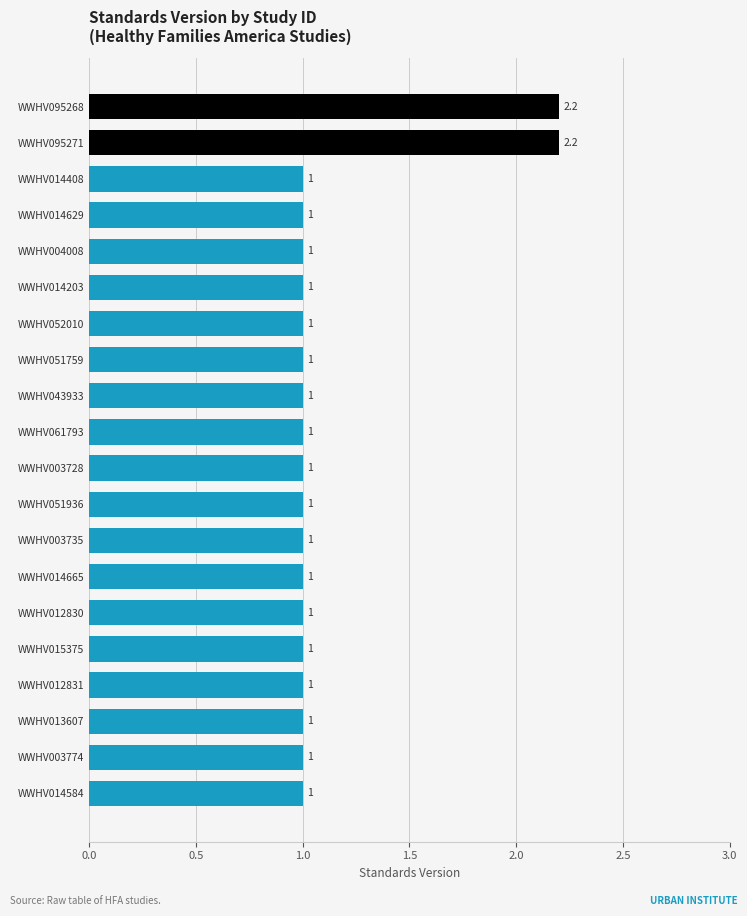

The value at WWHV014665 is 1.0. True or false?

True